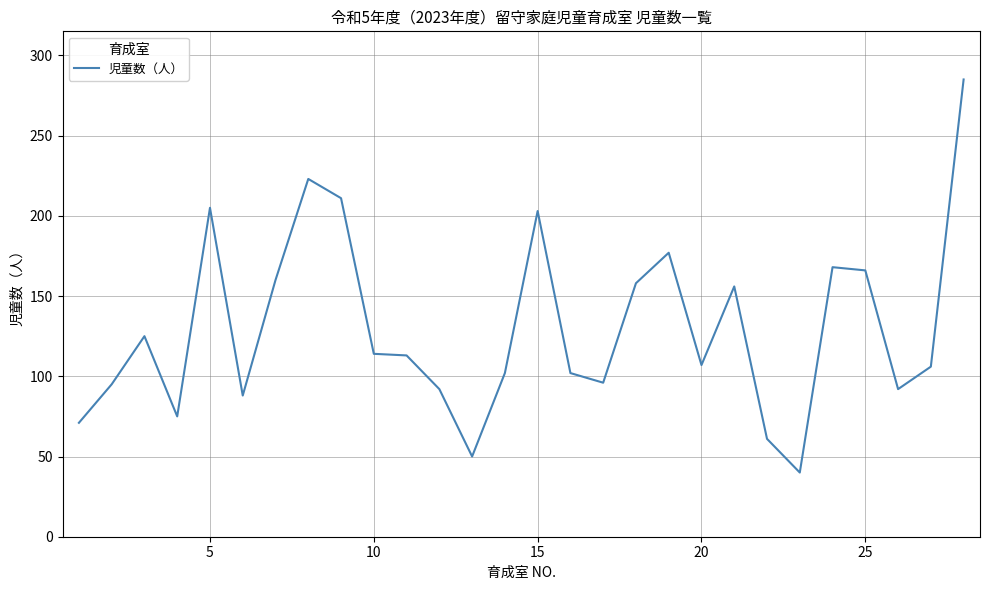

What is the smallest value displayed?

40